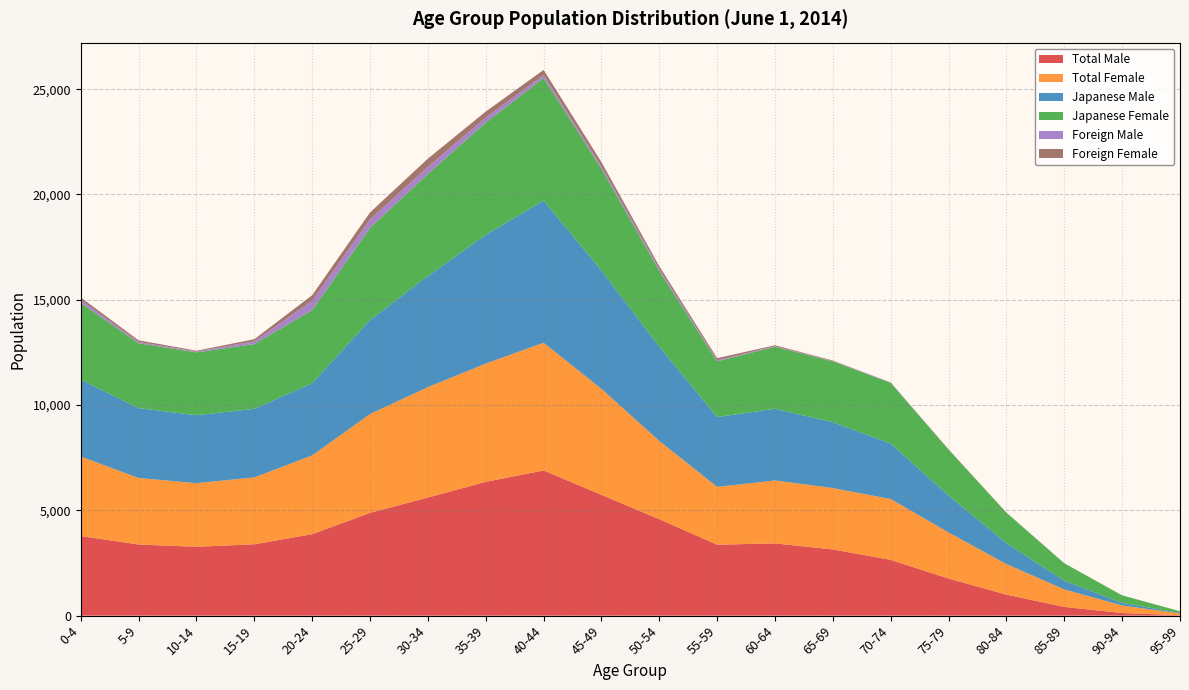

Reading left to right, what are all the values shown in this chart?

Total Male: 3781	3377	3270	3390	3868	4882	5609	6353	6895	5736	4580	3368	3430	3145	2648	1760	998	415	124	22
Total Female: 3774	3160	3020	3174	3741	4692	5242	5617	6063	5032	3716	2745	2990	2912	2890	2191	1450	830	358	82
Japanese Male: 3644	3316	3227	3259	3427	4465	5274	6115	6752	5621	4480	3317	3404	3129	2634	1750	994	413	123	22
Japanese Female: 3651	3080	2985	3075	3477	4370	4855	5329	5822	4832	3586	2648	2945	2886	2878	2180	1443	829	355	82
Foreign Male: 137	61	43	131	441	417	335	238	143	115	100	51	26	16	14	10	4	2	1	0
Foreign Female: 123	80	35	99	264	322	387	288	241	200	130	97	45	26	12	11	7	1	3	0